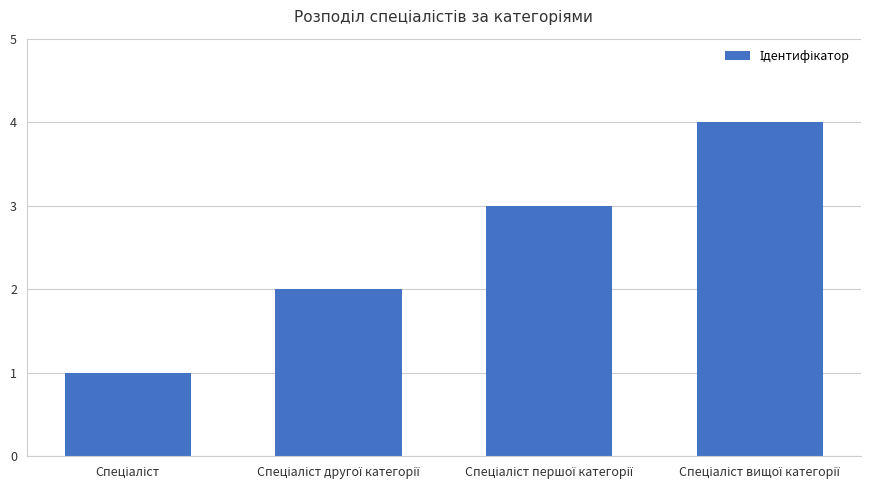

What is the difference between the maximum and minimum values?

3